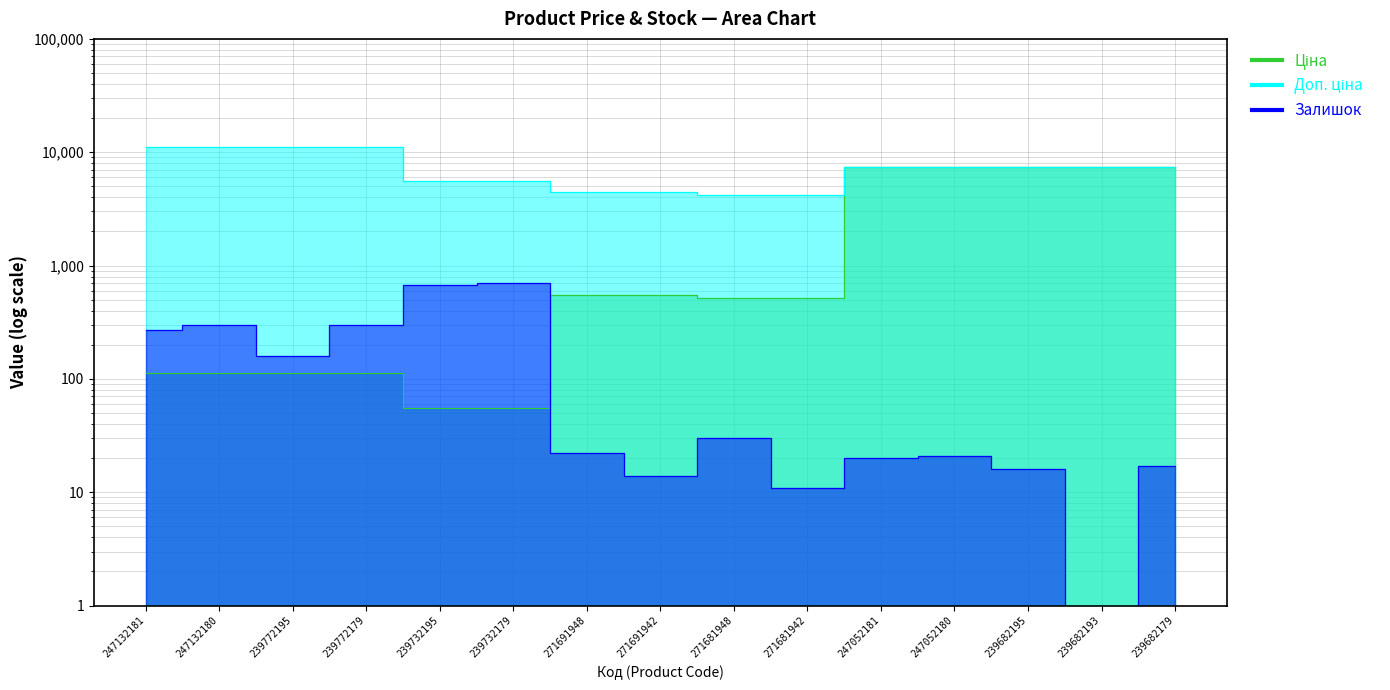

What is the difference between the second highest and second lowest values in the Ціна series?

7380.3